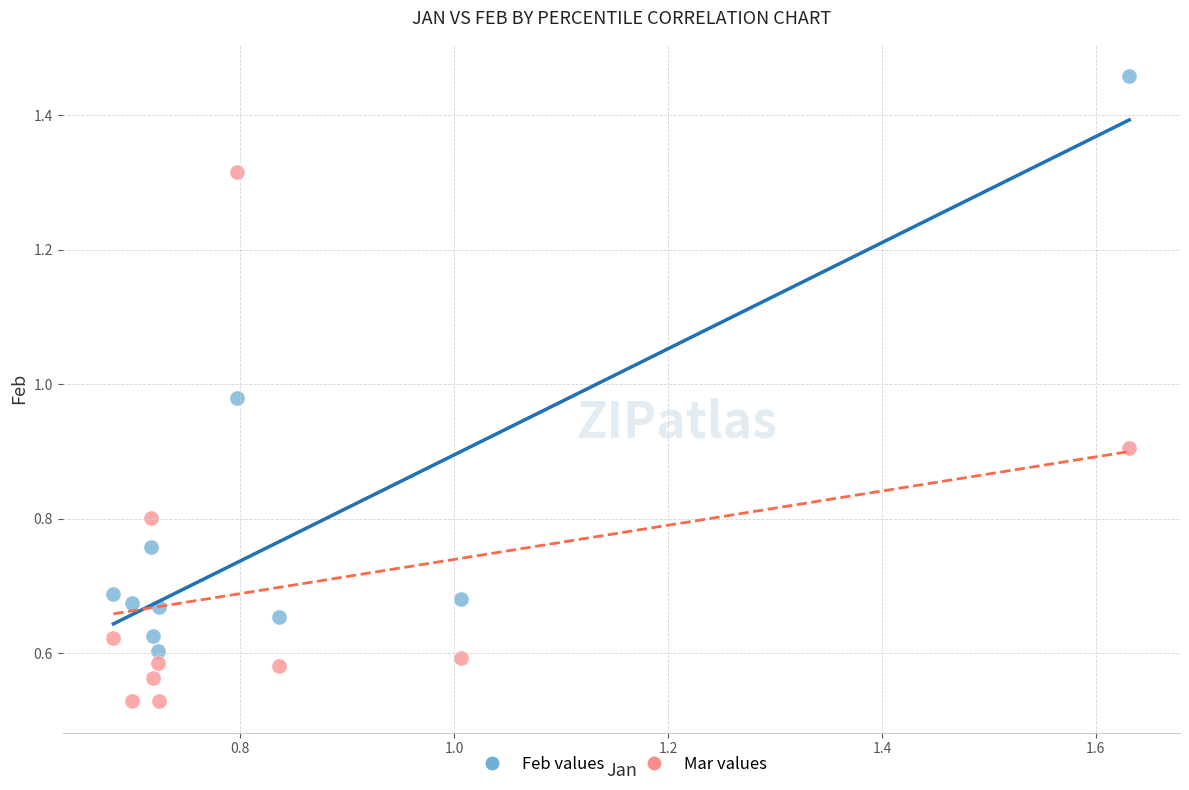

Which series has the widest spread of Y values?

Feb values